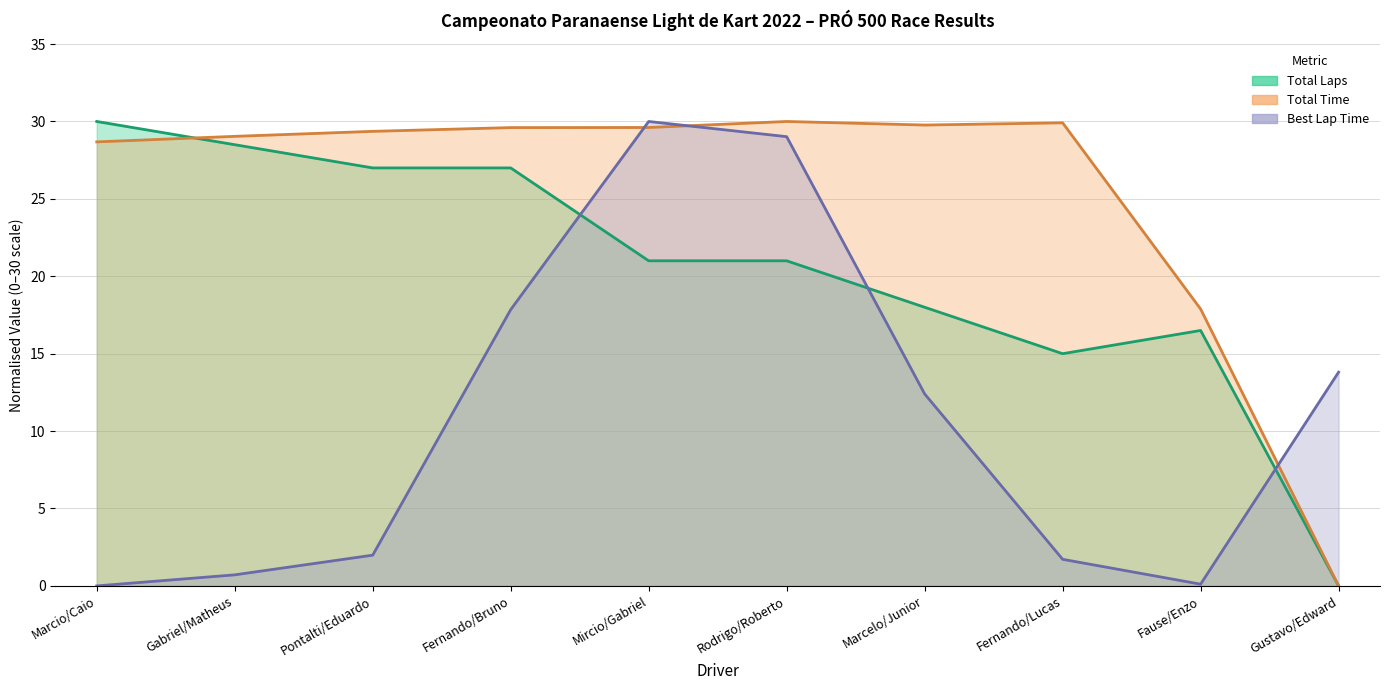

Where do Total Time and Total Laps first cross each other?

Marcio/Caio and Gabriel/Matheus